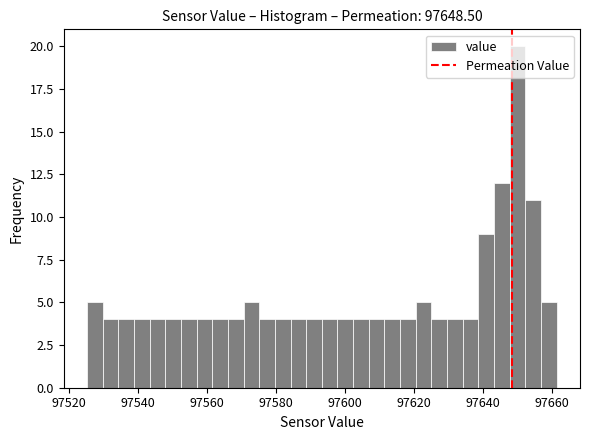

Read against the x-axis, roughly where is the centre of the tallest bar?

97650